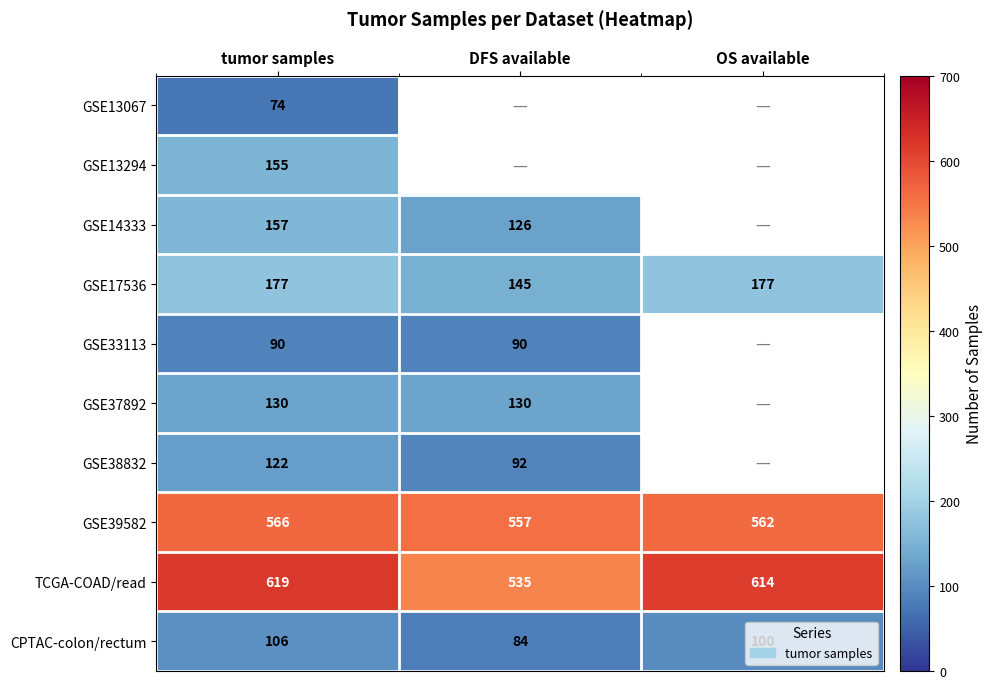

Which label corresponds to the largest value in the chart?

tumor samples